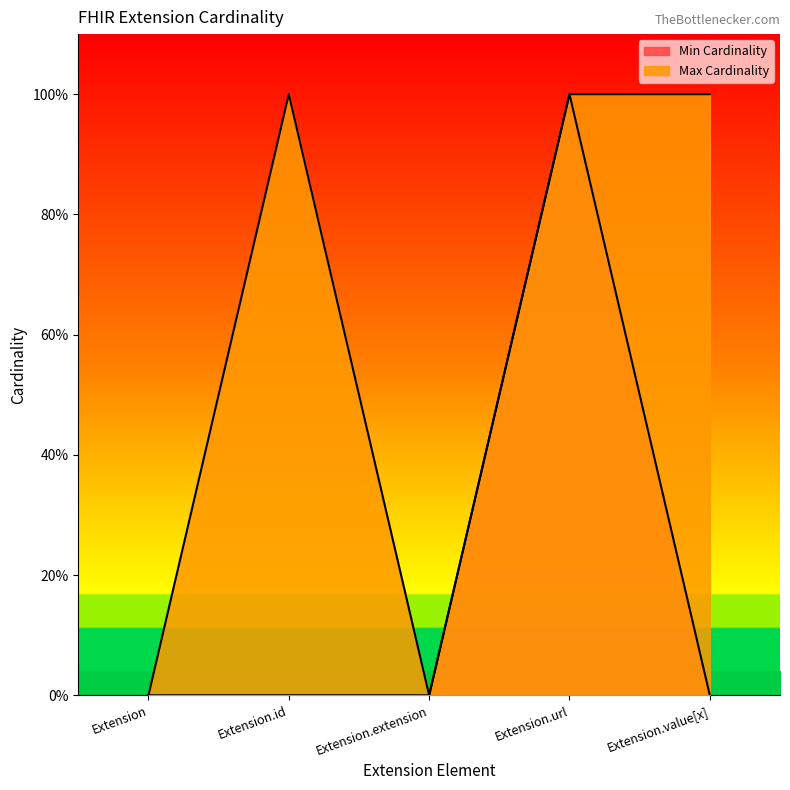

True or false: Max Cardinality and Min Cardinality intersect in this chart.

False